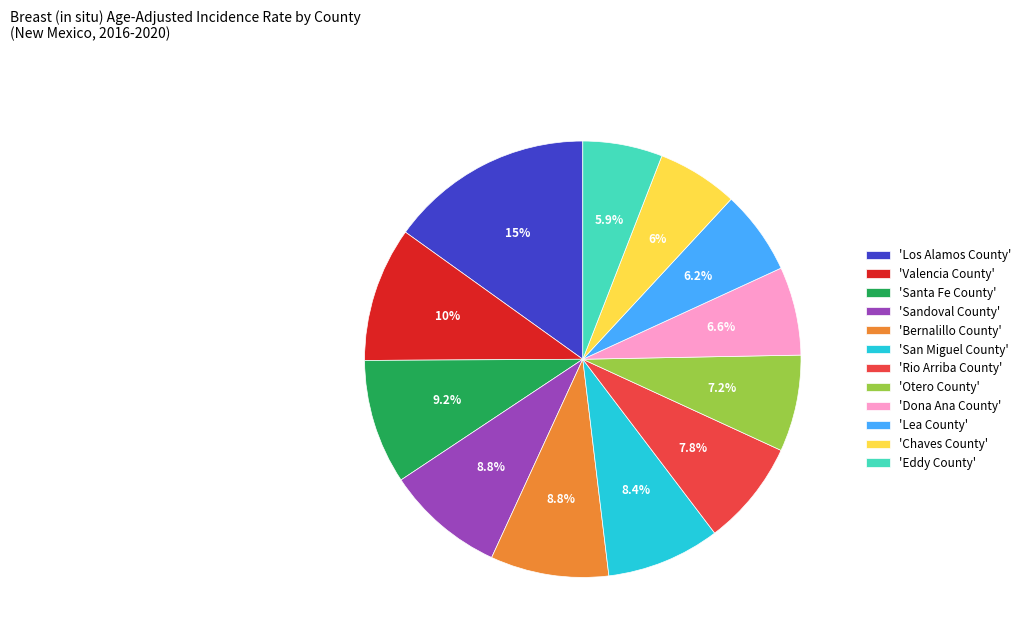

Between 'Rio Arriba County' and 'Dona Ana County', which is larger?

'Rio Arriba County'